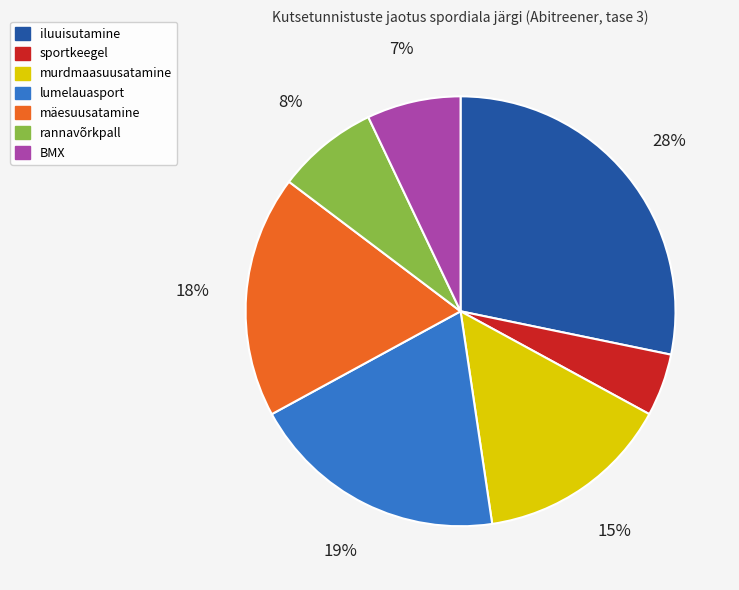

Rank the categories by value from highest to lowest.

iluuisutamine, lumelauasport, mäesuusatamine, murdmaasuusatamine, rannavõrkpall, BMX, sportkeegel